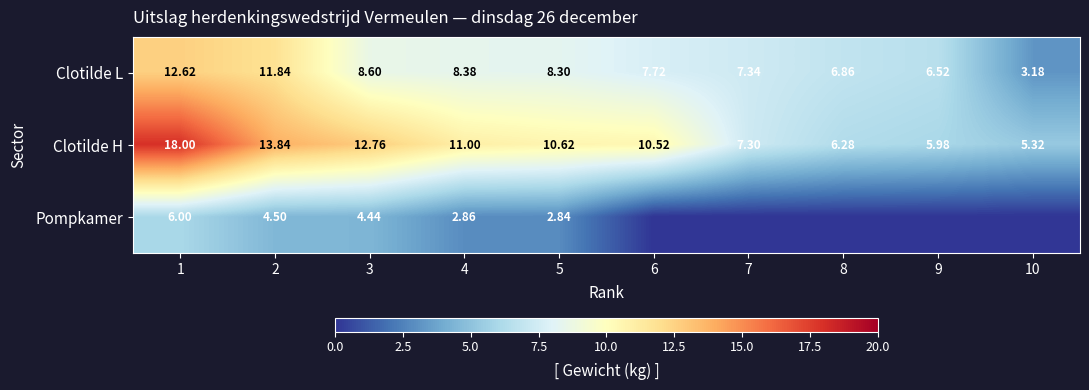

Is the value of Clotilde L at 6 greater than the value of Clotilde H at 3?

No